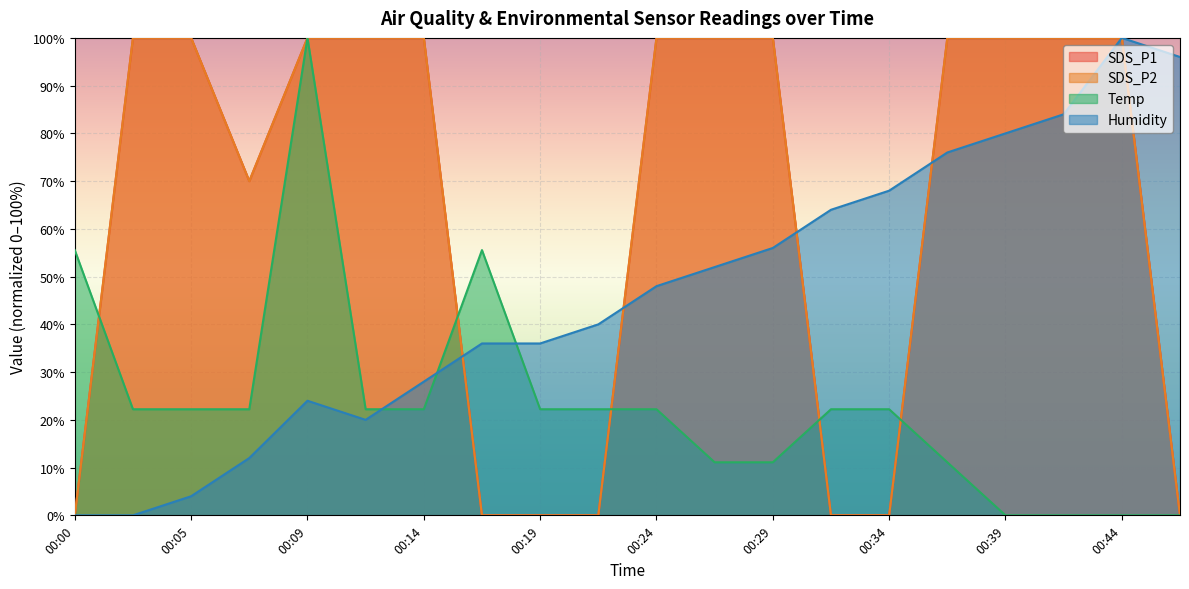

The value of Temp at 00:46 is 0.0. True or false?

True